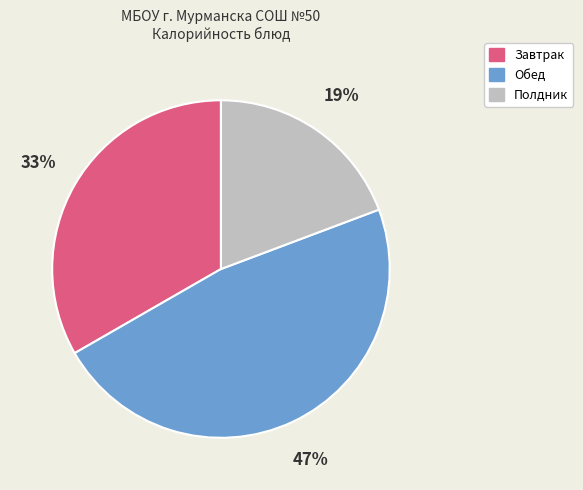

To the nearest percent, what is the average slice percentage?

33%